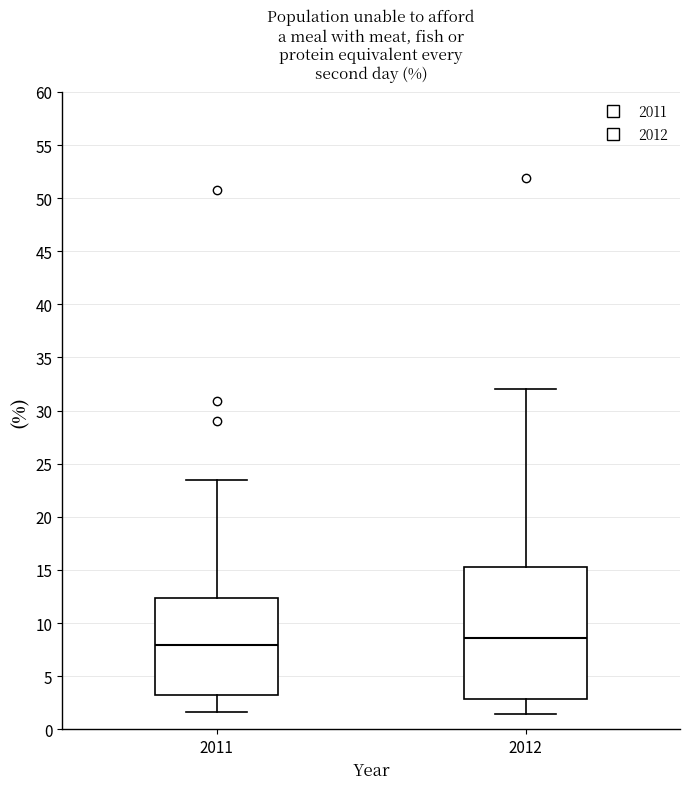

Reading left to right, transcribe this box plot: for each box, give where its median line is, the range the box spans, and where its two whiskers end, as read against the y-axis. The values are not printed on the chart, so give them approximately, as read against the axis.

2011: median 8.0, box 3.0 to 12.5, whiskers 1.5 to 23.5
2012: median 8.5, box 3.0 to 15.5, whiskers 1.5 to 32.0